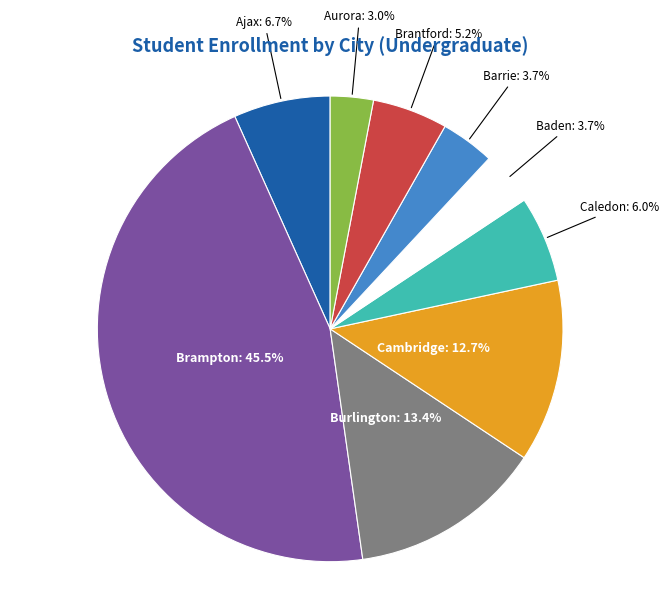

The Cambridge slice represents 13% of the pie. True or false?

True